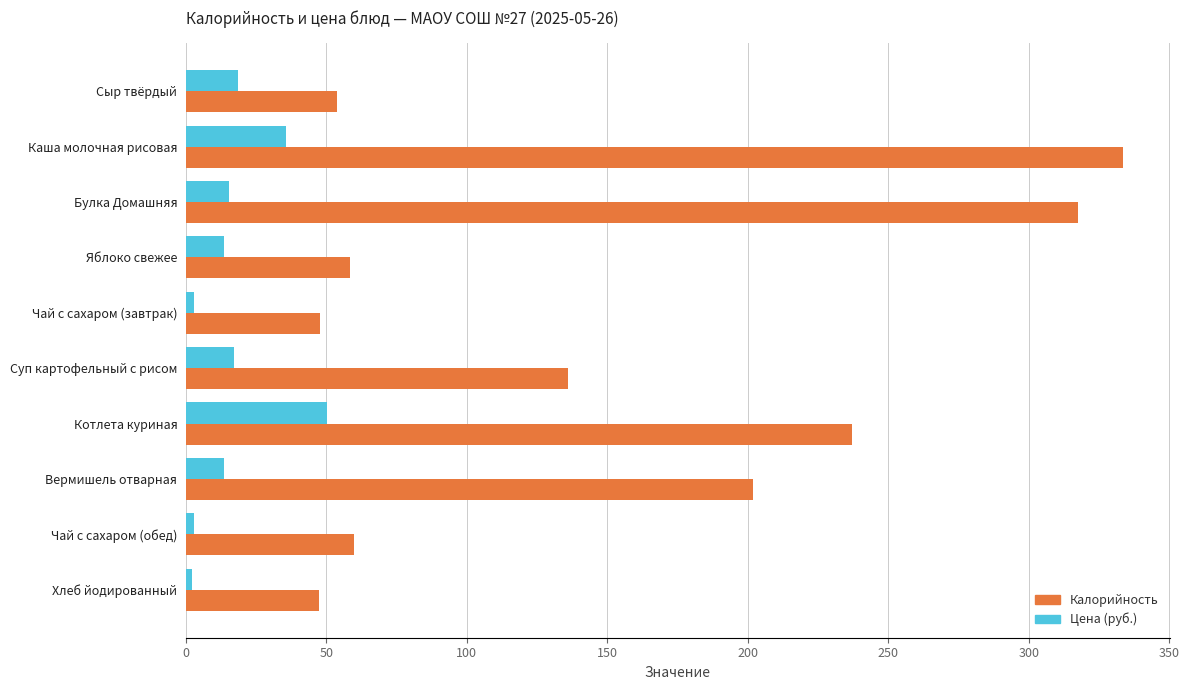

How many values in the Калорийность series are below 136?

5